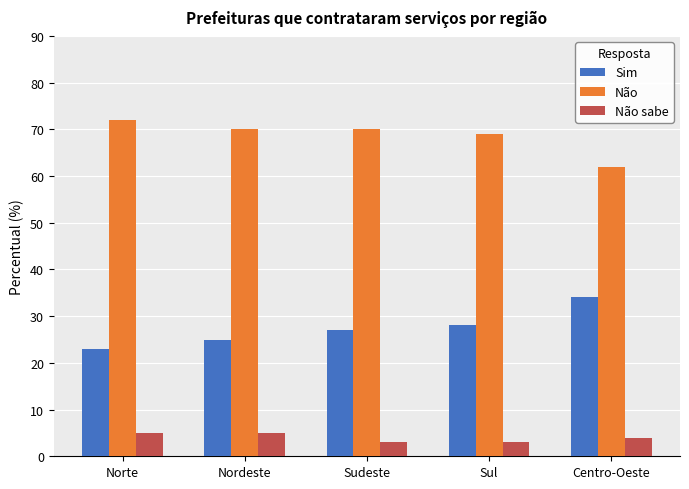

How many distinct data groups are displayed?

3